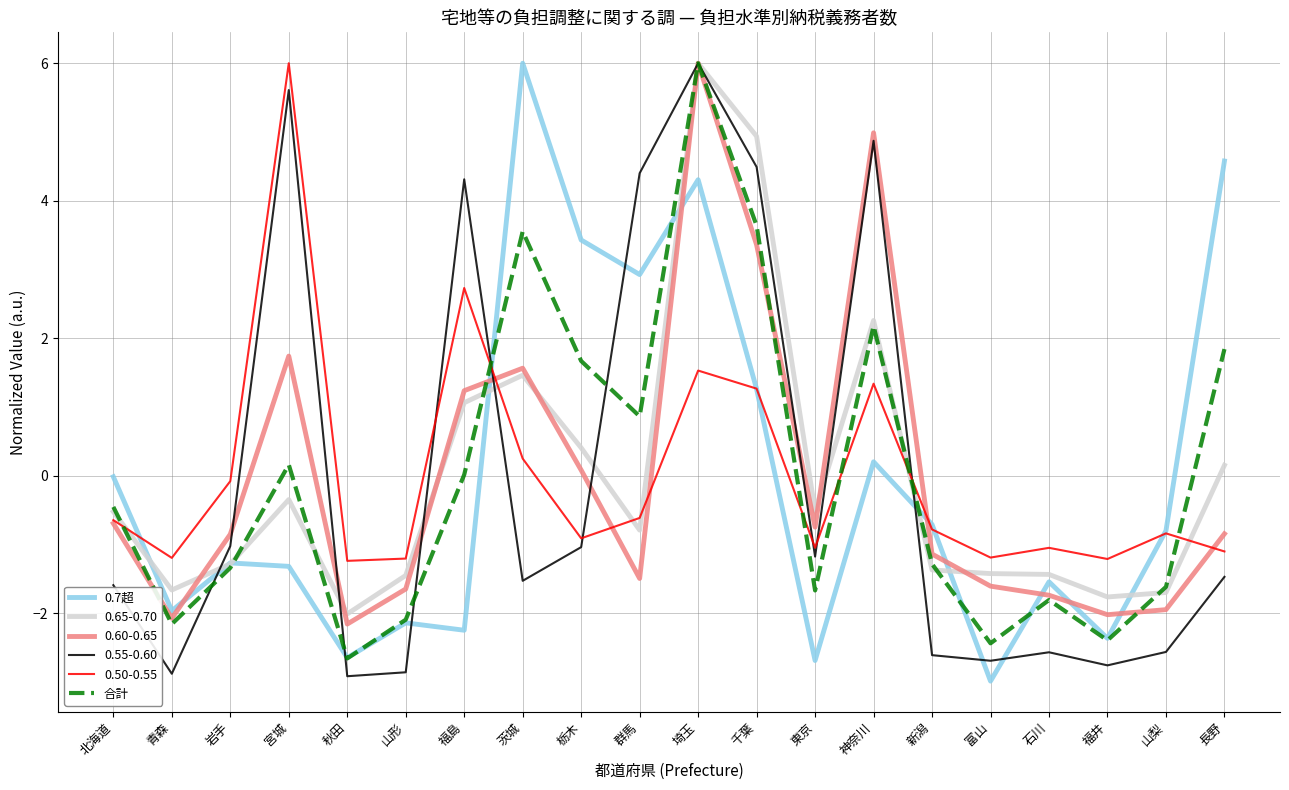

What position from the left is 新潟?

15